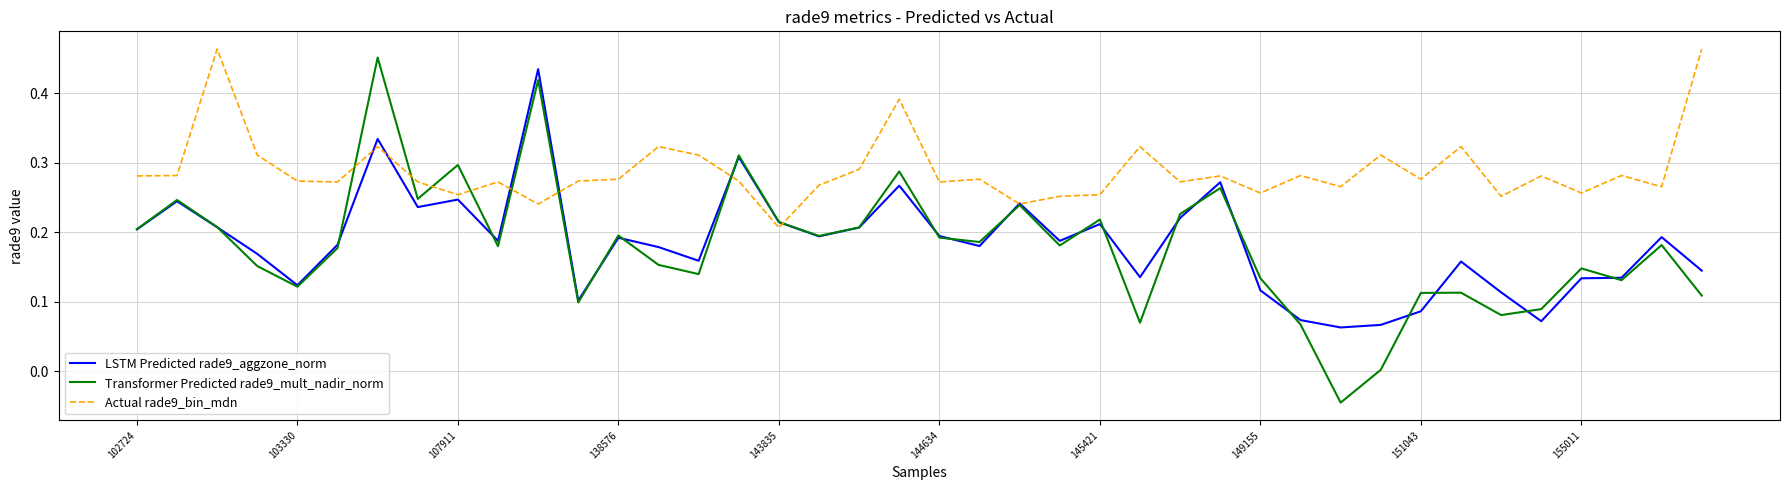

Which series has the largest range (max minus min)?

Transformer Predicted rade9_mult_nadir_norm